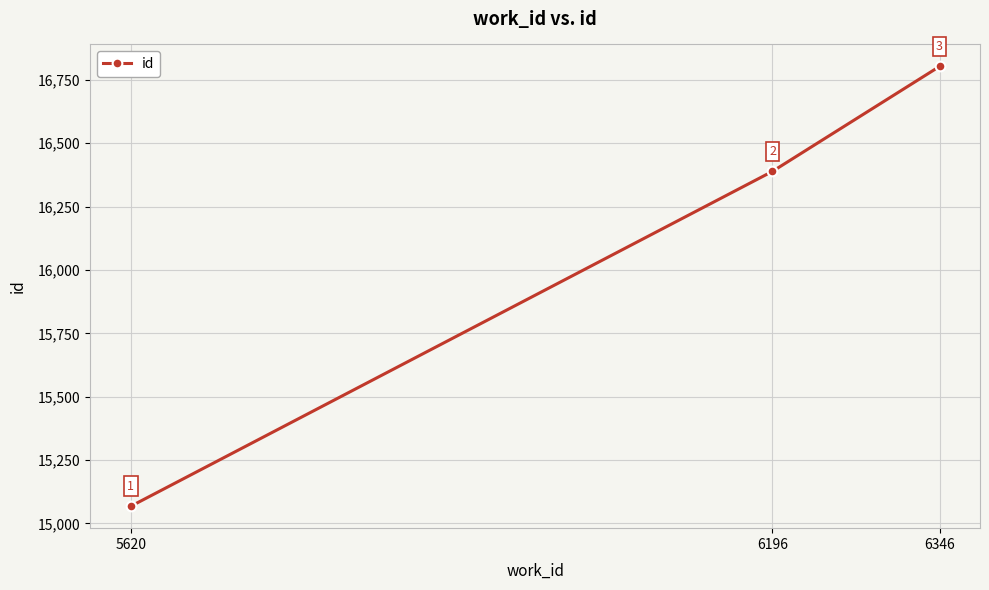

Reading left to right, what are all the values shown in this chart?

15068	16389	16803